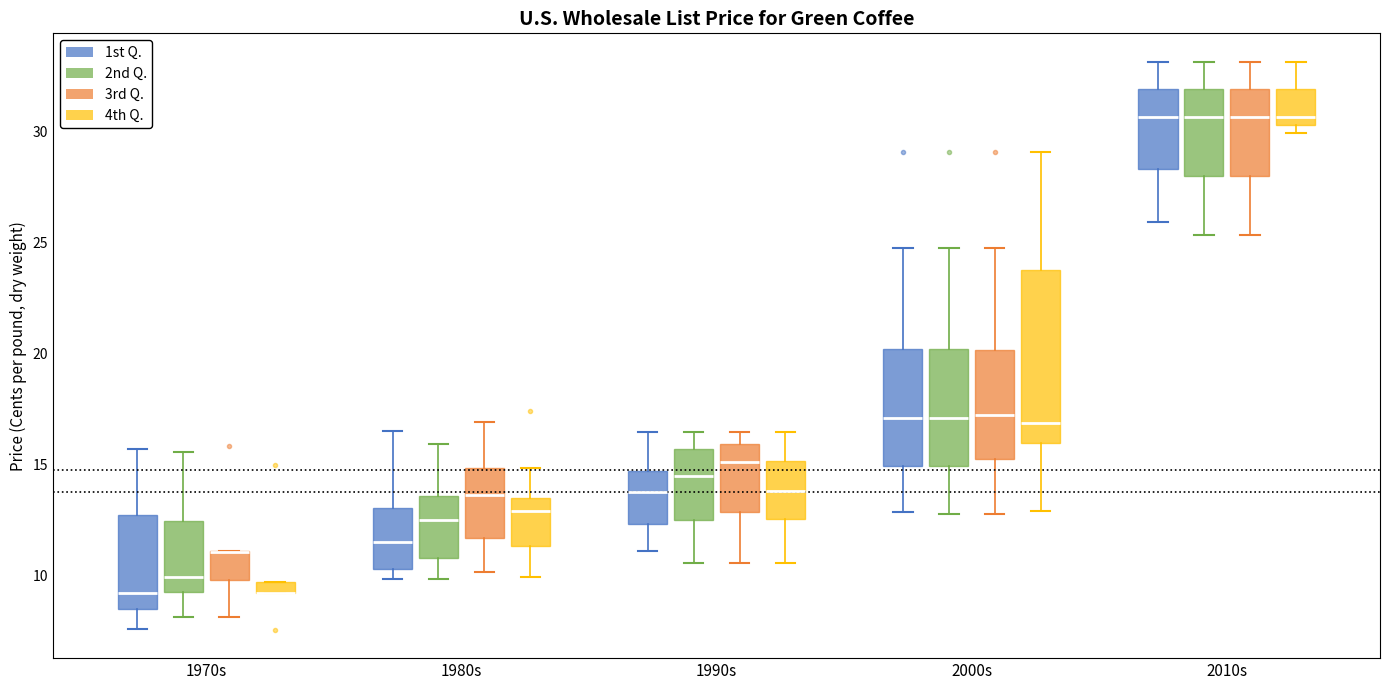

Where is the upper edge of the box for 2000s (1st Q.) on the y-axis? The values are not printed on the chart, so give them approximately, as read against the axis.

20.0